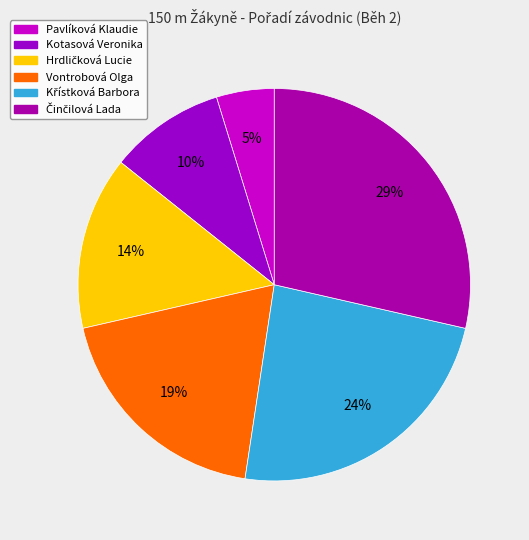

Do Křístková Barbora and Vontrobová Olga together represent more than half of the pie?

No